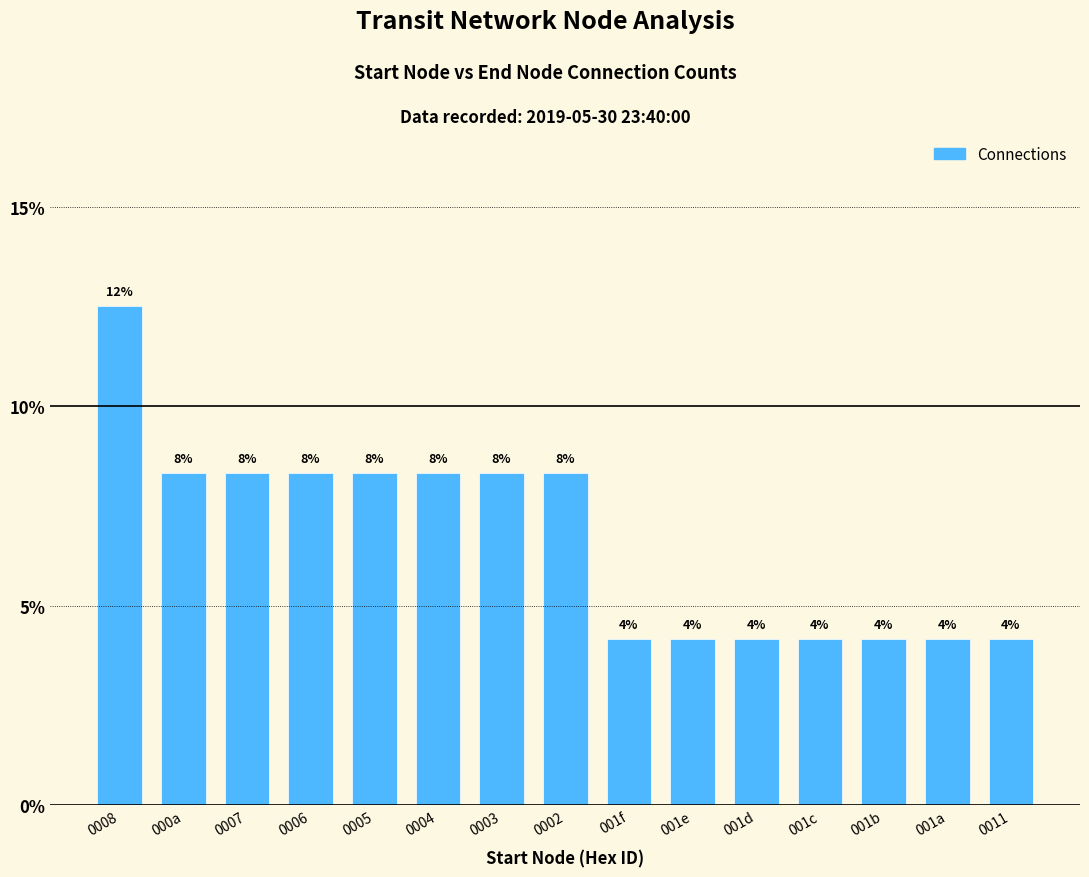

True or false: the data shows 0.0 at 0002.

False